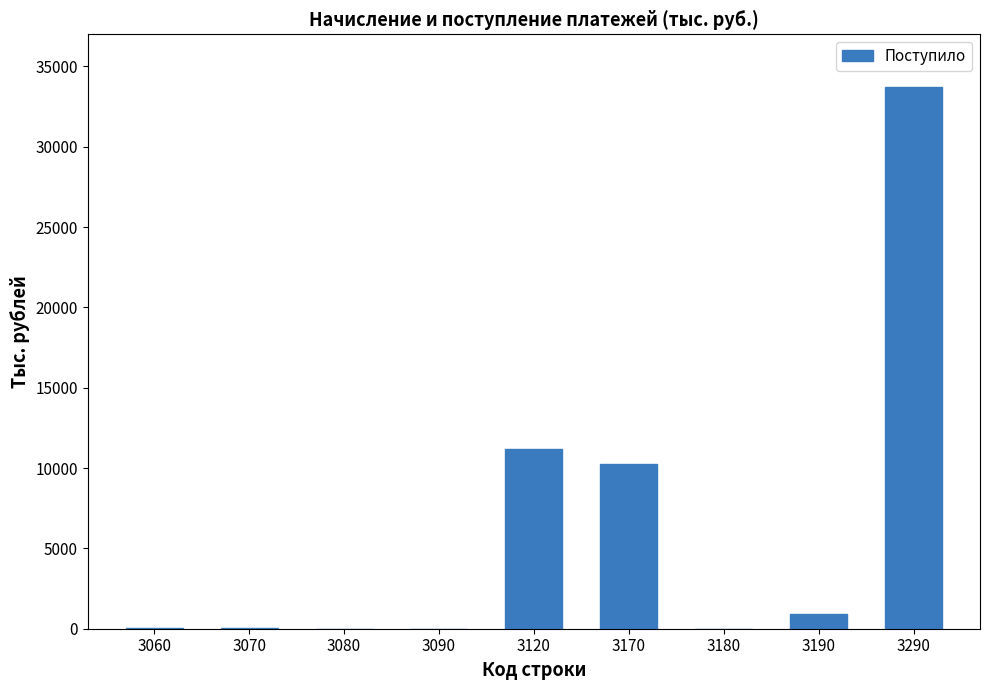

What is the sum of all values?

56170